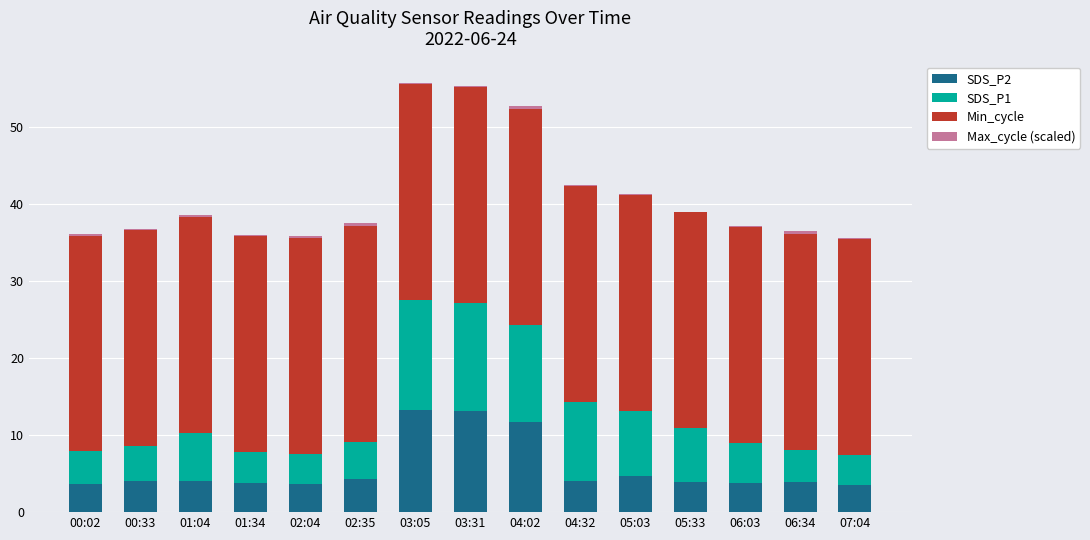

What is the average value of the SDS_P2 series?

5.7